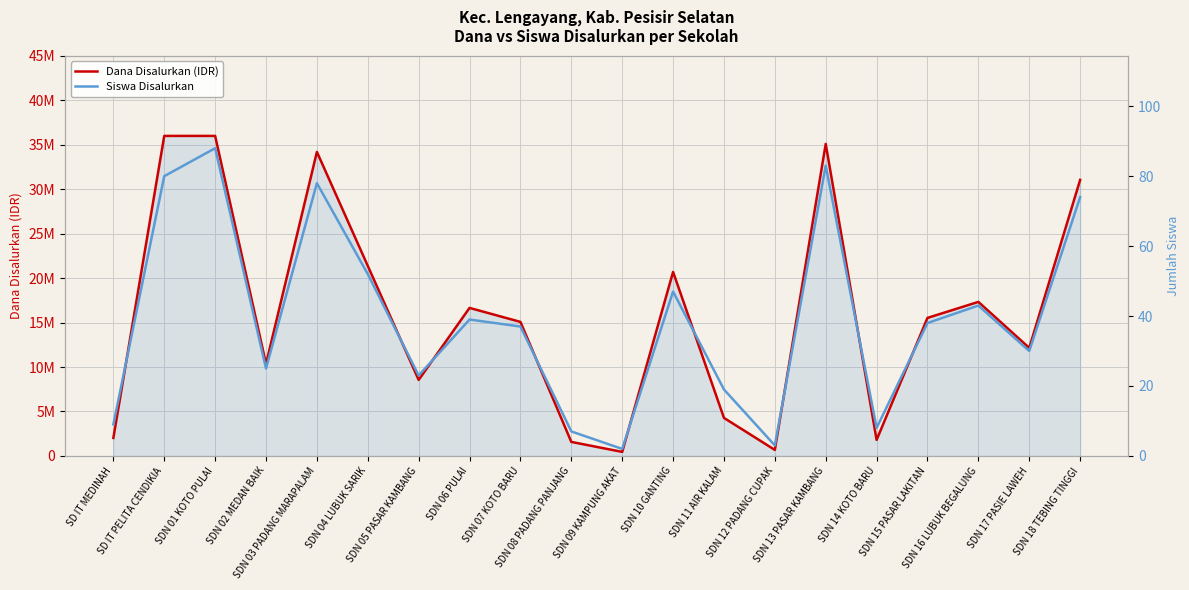

How many data points in Siswa Disalurkan are above 38?

9